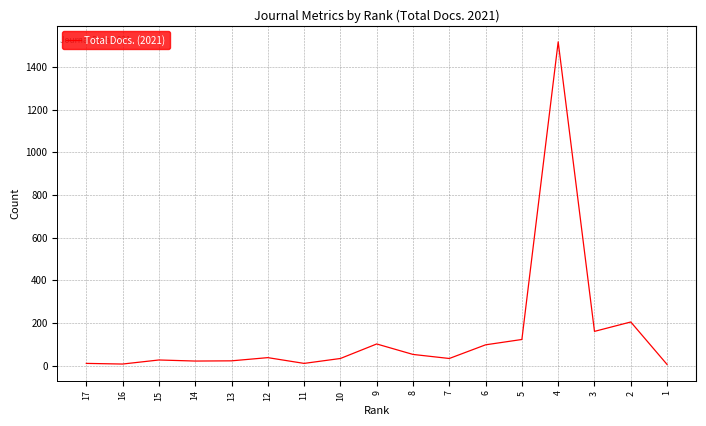

How many values are below 34?

7